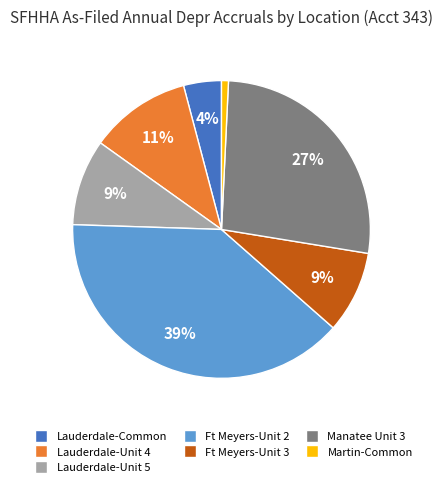

To the nearest percent, what is the average slice percentage?

14%